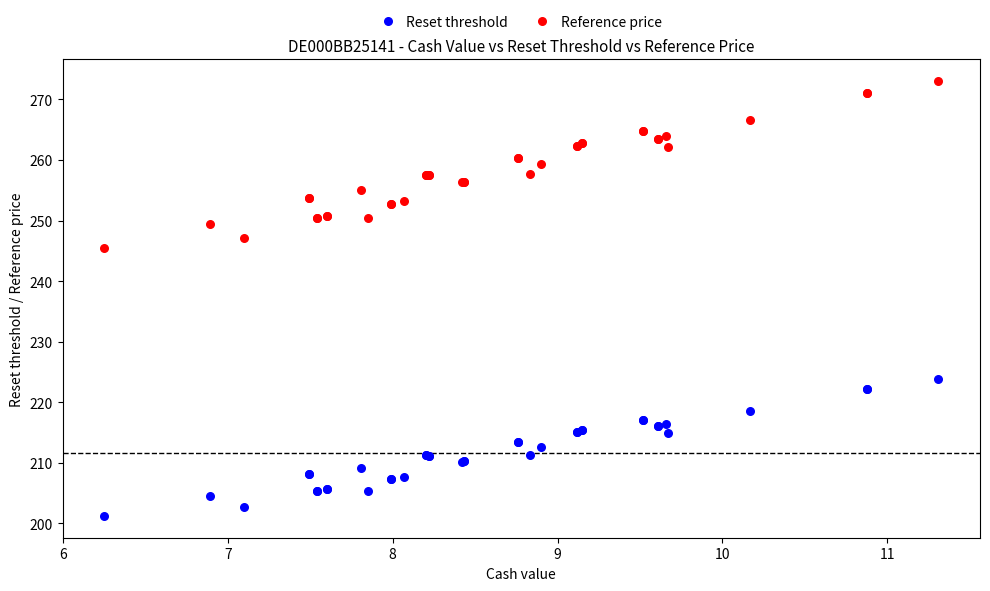

Which series contains the lowest Y value?

Reset threshold